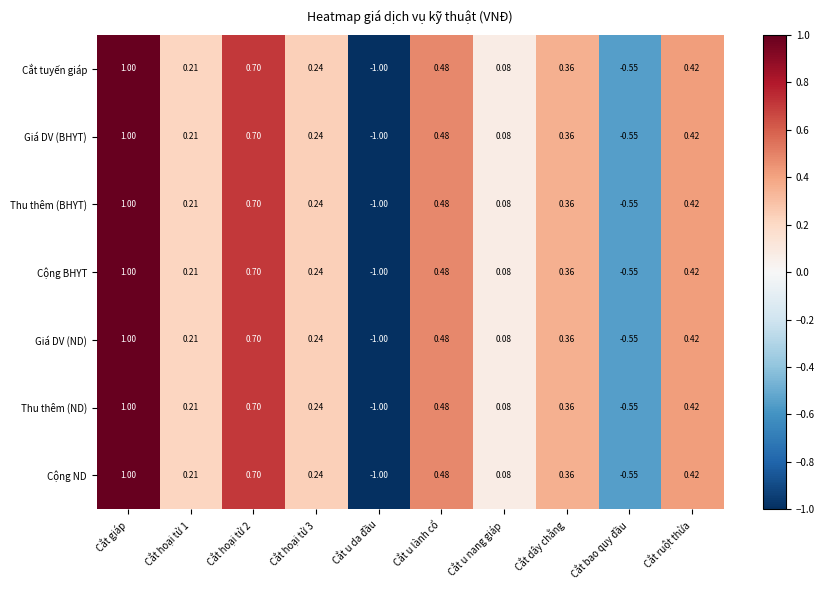

Where does the Thu thêm (BHYT) series first go above 0?

Cắt giáp